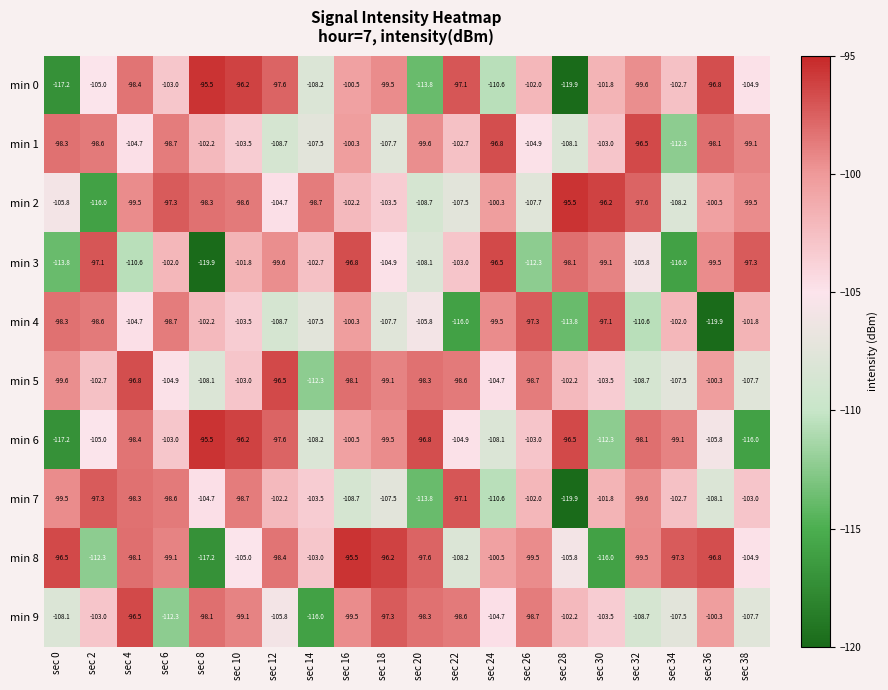

What is the difference between the maximum and minimum values in the min 2 series?

20.5